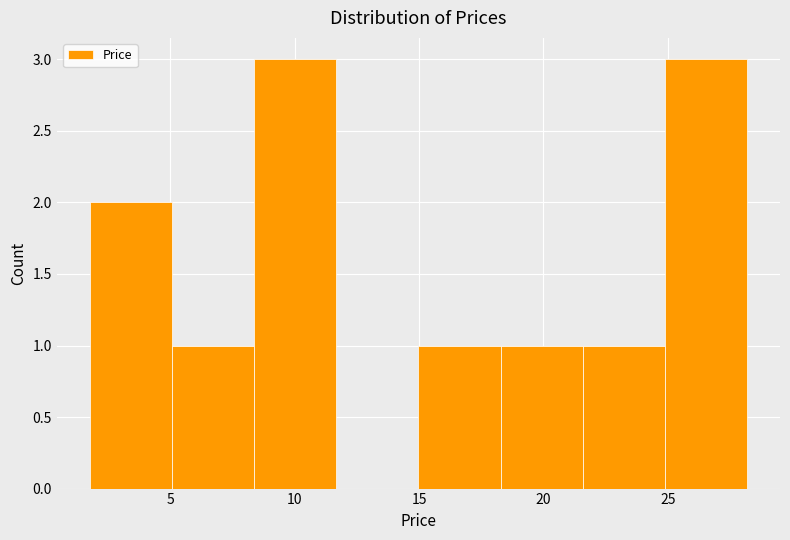

Reading left to right, transcribe this chart: for each bar, give the range it covers on the x-axis and its height. Neither the bar edges nor the heights are printed on the chart, so give them approximately, as read against the axes.

2.0 to 5.0: 2
5.0 to 8.5: 1
8.5 to 11.5: 3
11.5 to 15.0: 0
15.0 to 18.5: 1
18.5 to 21.5: 1
21.5 to 25.0: 1
25.0 to 28.0: 3